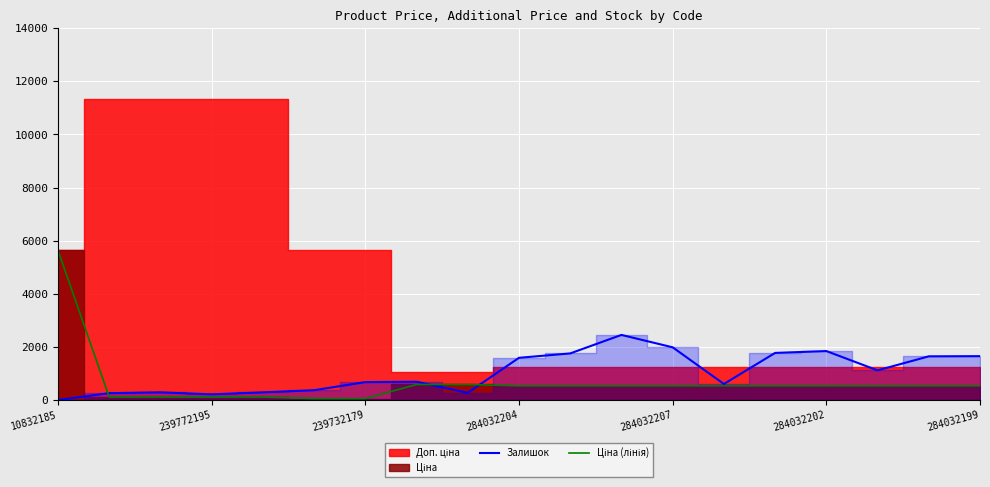

Is it true that Залишок equals 1986.0 at 284032207?

True